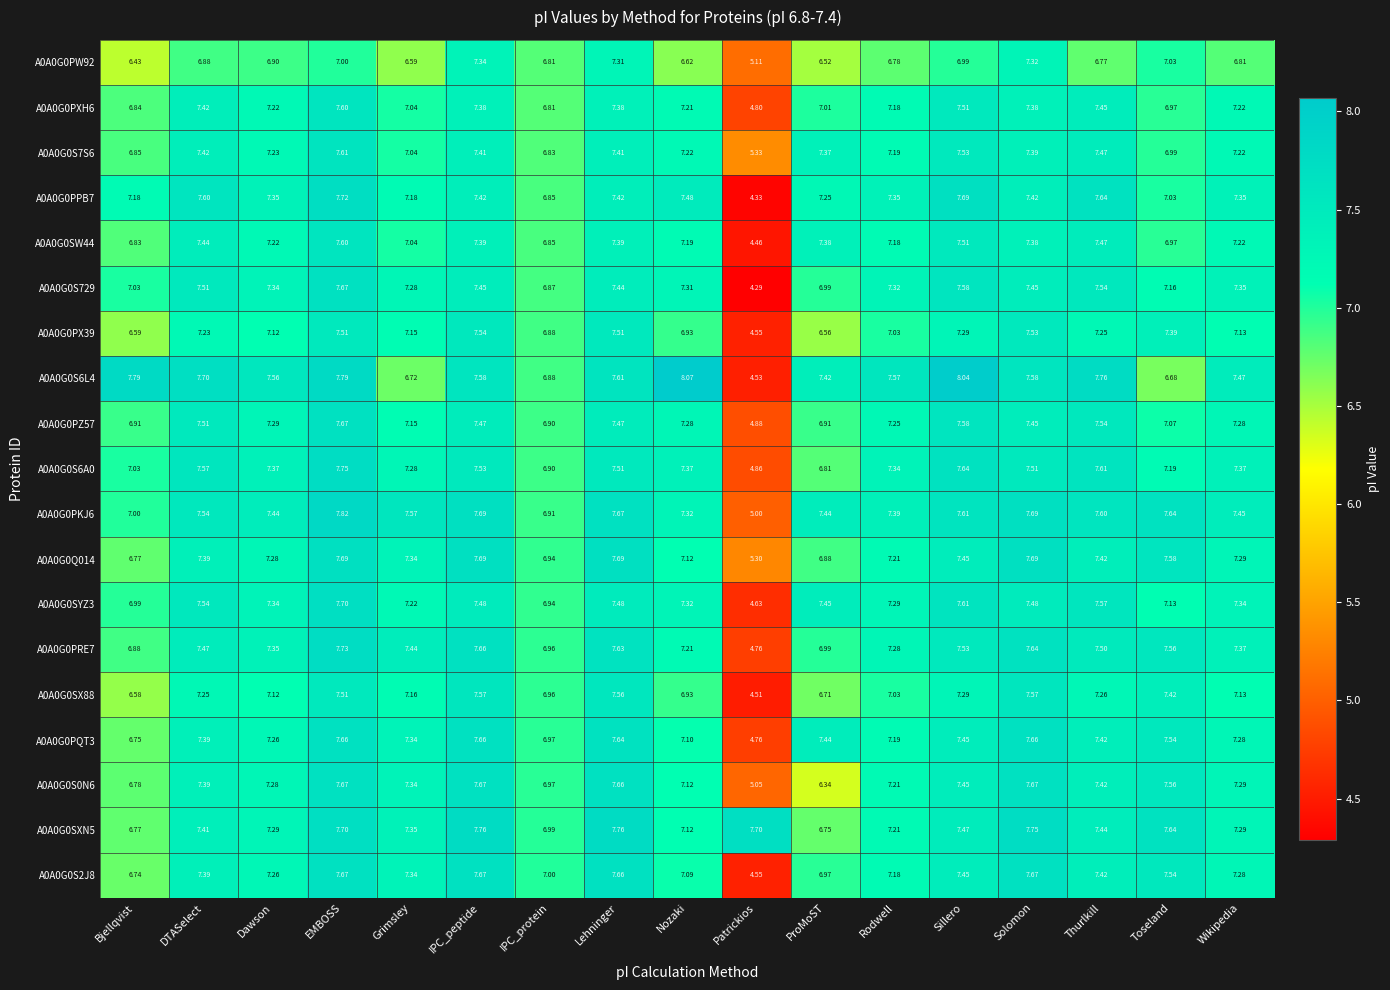

At which label is A0A0G0SYZ3 closest to 6?

IPC_protein